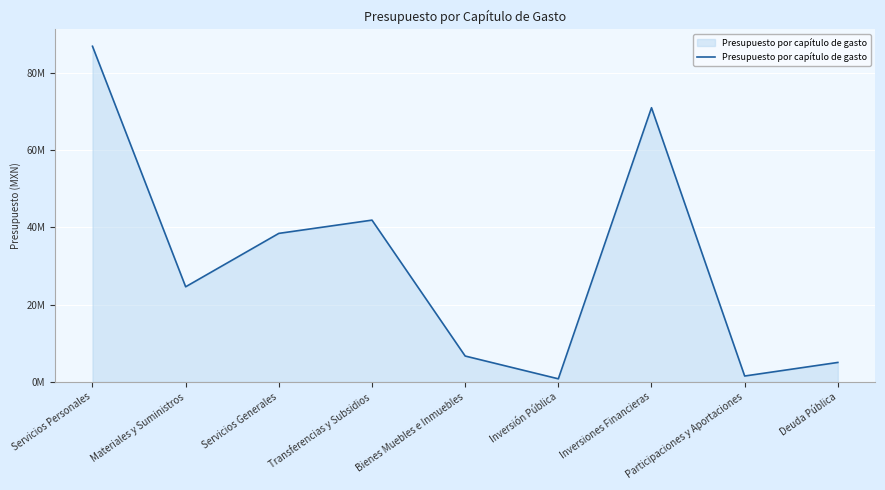

What is the change in value from Transferencias y Subsidios to Participaciones y Aportaciones?

-40349060.5